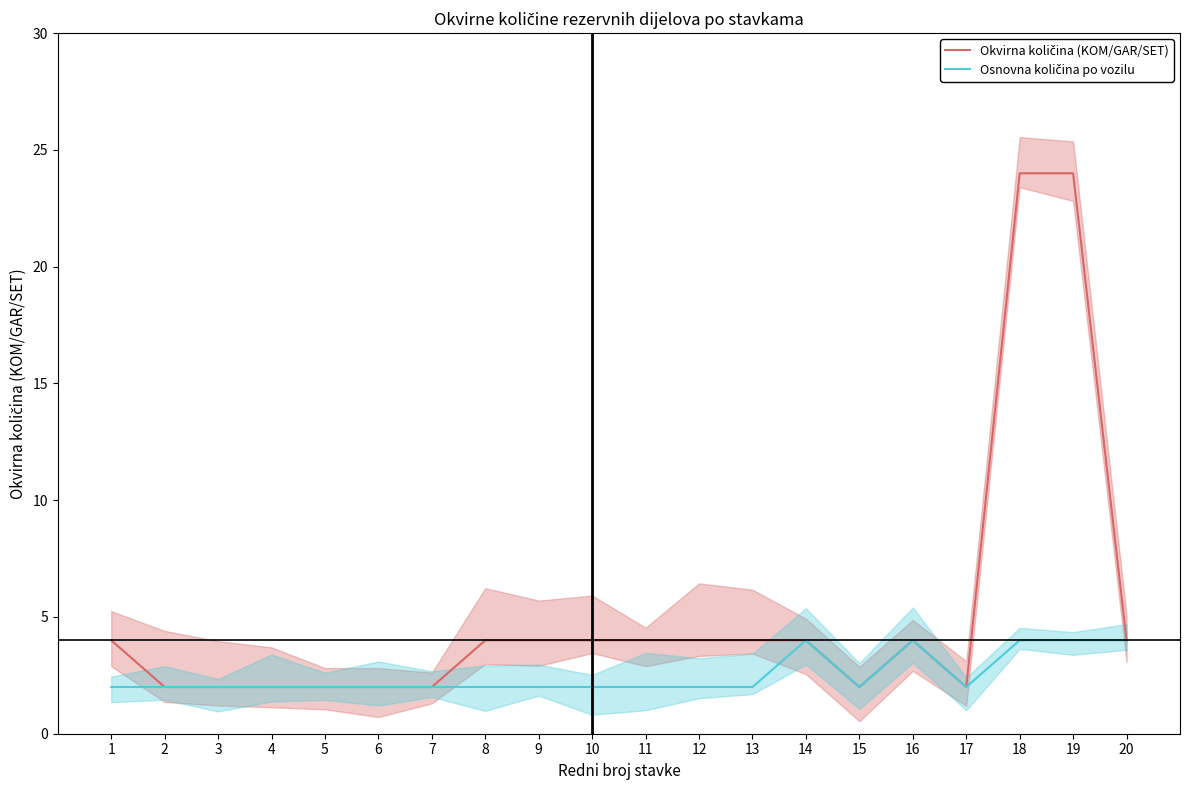

True or false: Osnovna količina po vozilu and Okvirna količina (KOM/GAR/SET) cross at least once.

False